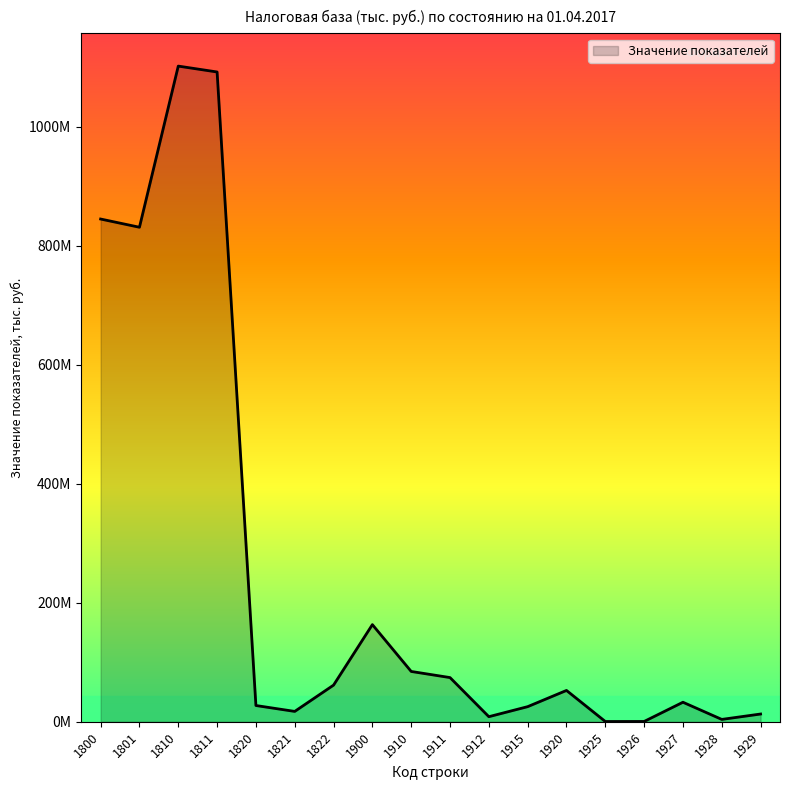

Is this an area chart (filled region under the line)?

Yes